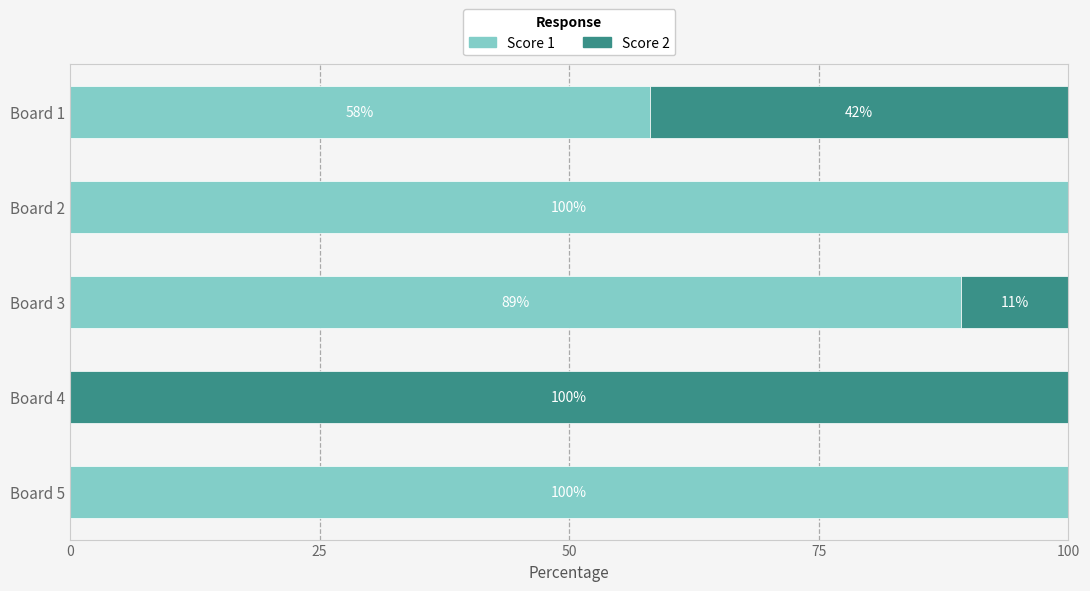

The value of Score 1 at Board 4 is -41.9. True or false?

False